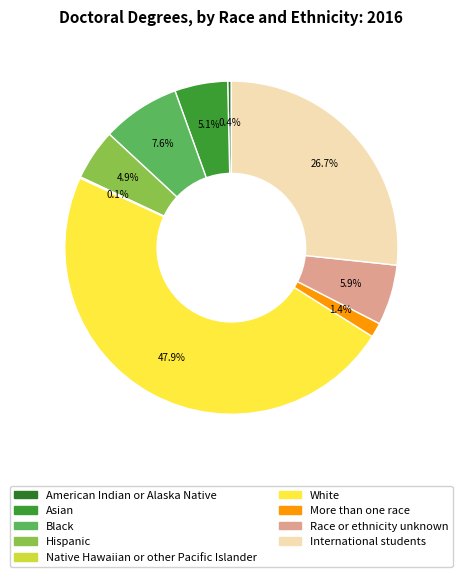

What portion of the pie excludes Race or ethnicity unknown?

94.1%